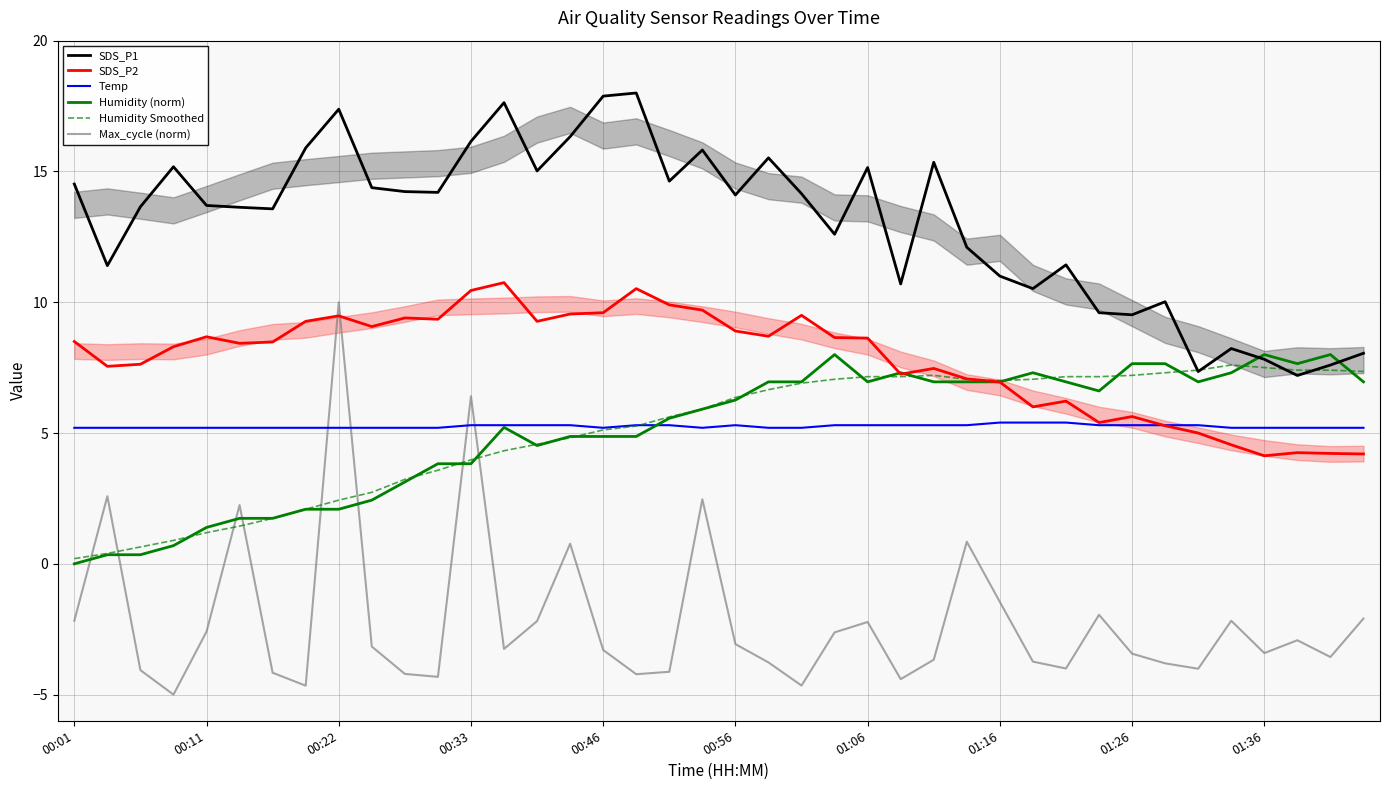

What is the average value of the Temp series?

5.3